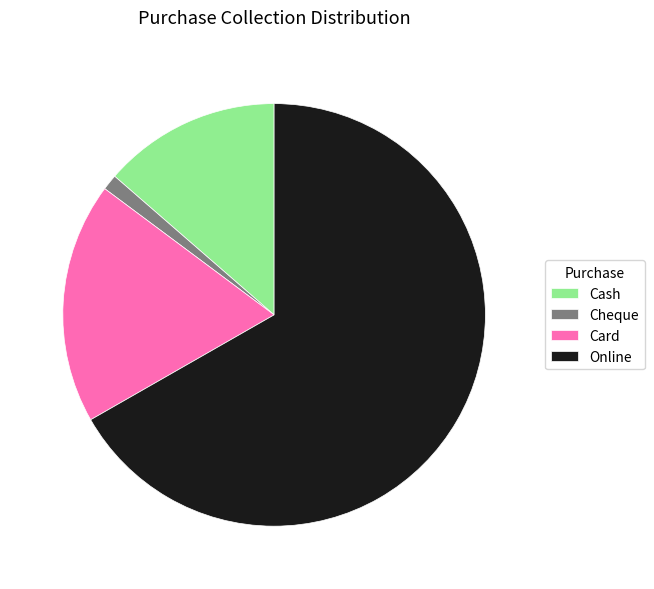

How many slices are in this pie chart?

4